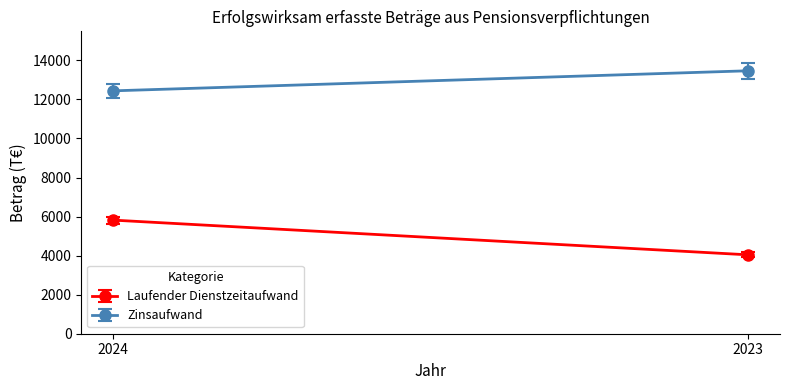

Reading right to left, transcribe all the data shown in this chart.

Laufender Dienstzeitaufwand: 2023=4041	2024=5820
Zinsaufwand: 2023=13469	2024=12441